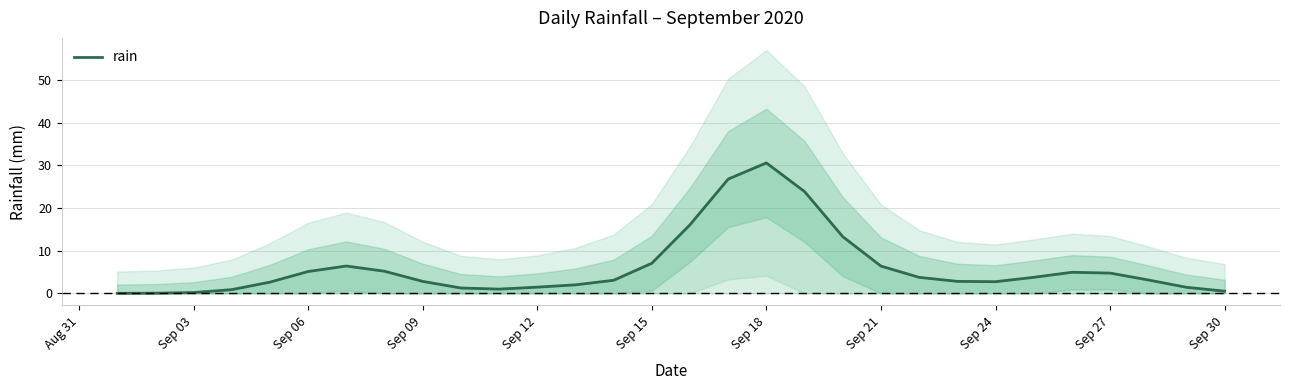

How many points are lower than both their immediate neighbors (excluding endpoints)?

2